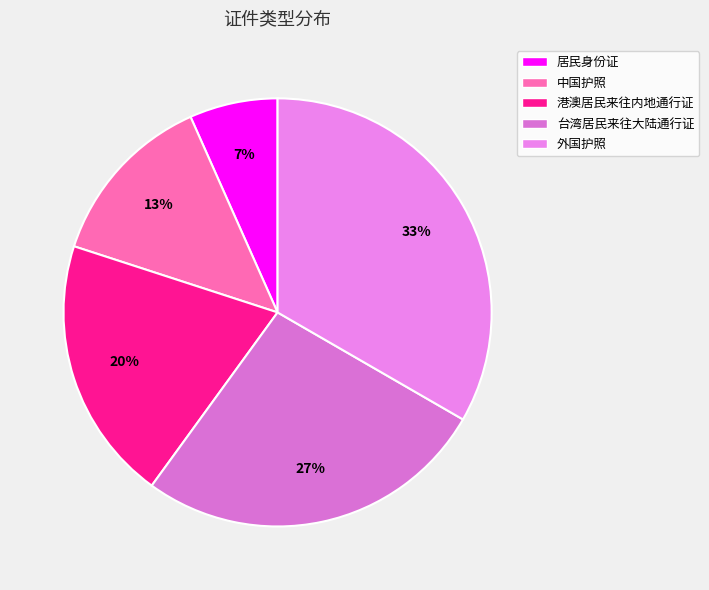

Rank the categories by value from lowest to highest.

居民身份证, 中国护照, 港澳居民来往内地通行证, 台湾居民来往大陆通行证, 外国护照